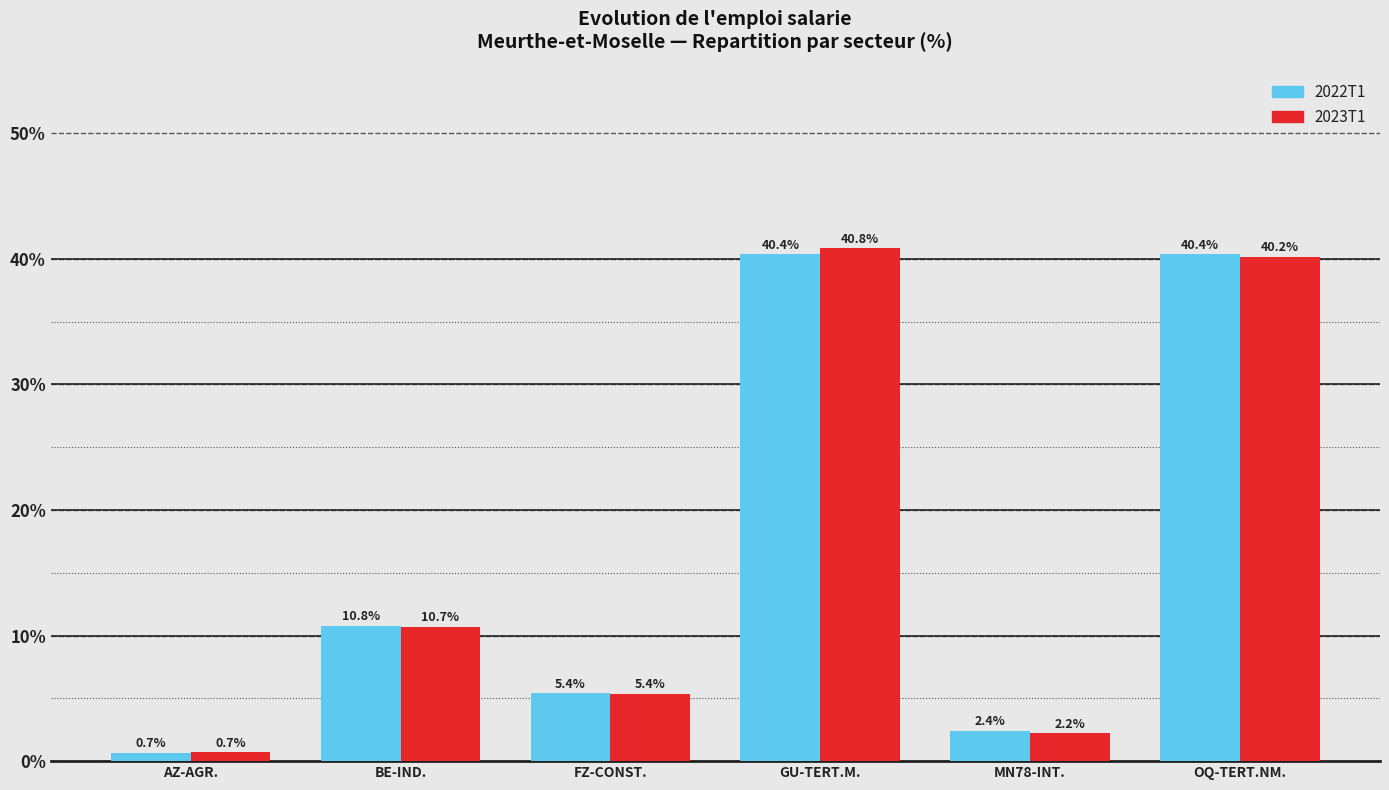

Reading right to left, list all the values displayed in this chart.

2022T1: OQ-TERT.NM.=40.4	MN78-INT.=2.4	GU-TERT.M.=40.4	FZ-CONST.=5.4	BE-IND.=10.8	AZ-AGR.=0.7
2023T1: OQ-TERT.NM.=40.2	MN78-INT.=2.2	GU-TERT.M.=40.8	FZ-CONST.=5.4	BE-IND.=10.7	AZ-AGR.=0.7